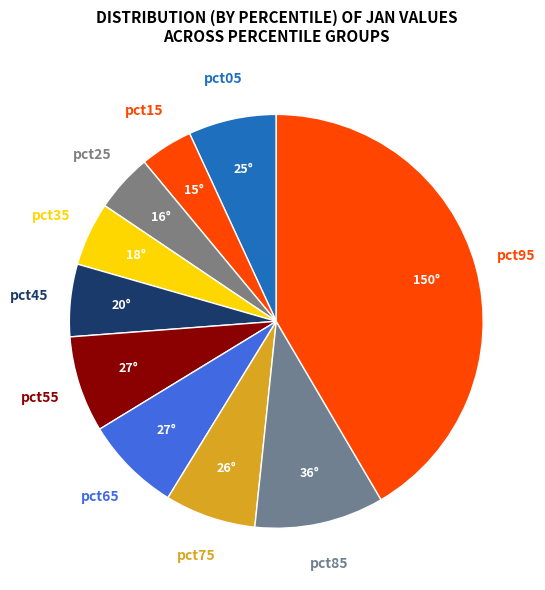

What is the largest slice in the pie chart?

pct95